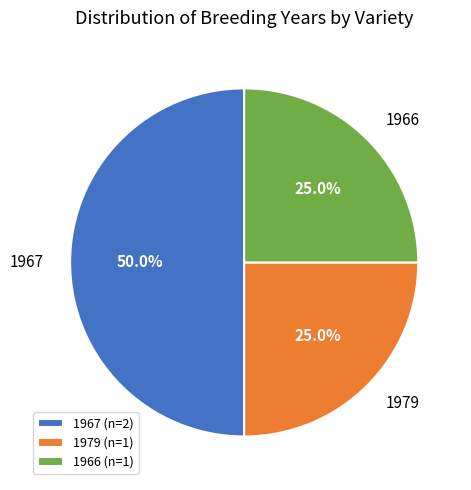

Does 1966 (n=1) represent more than half of the total?

No